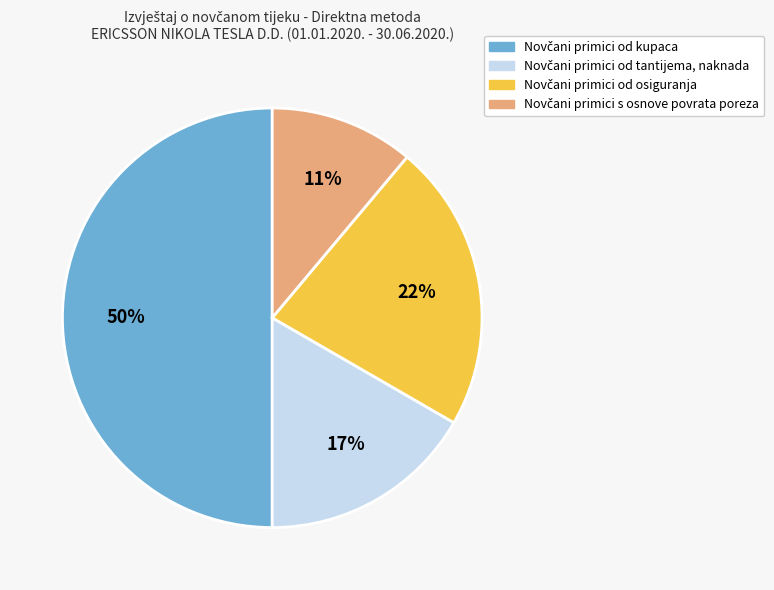

How many segments does this pie chart have?

4